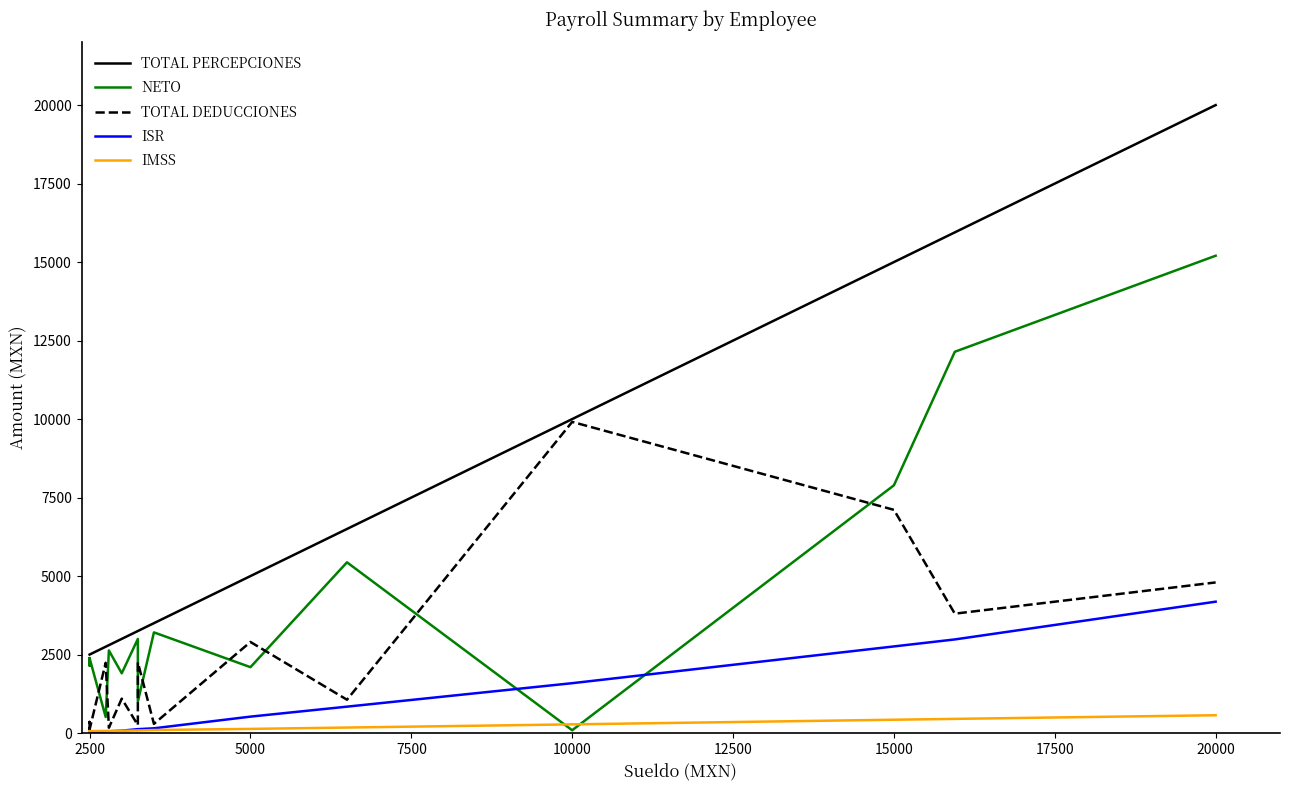

True or false: ISR has more than 0 points higher than both neighbors.

False